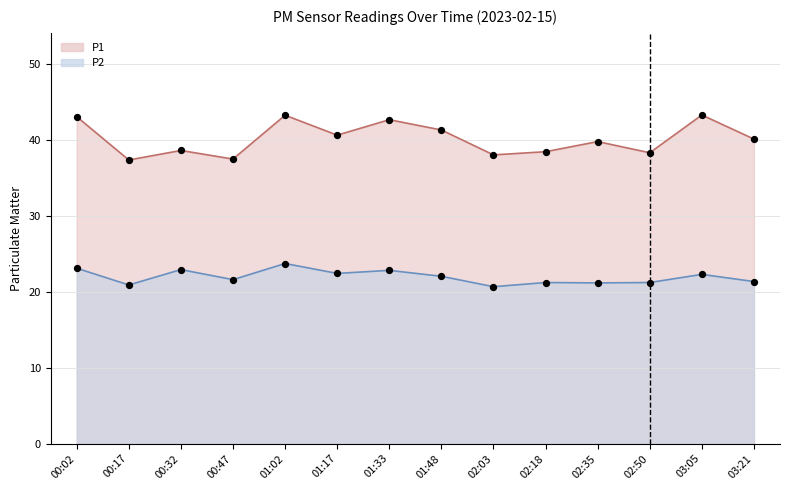

Which series has the largest total across all categories?

P1